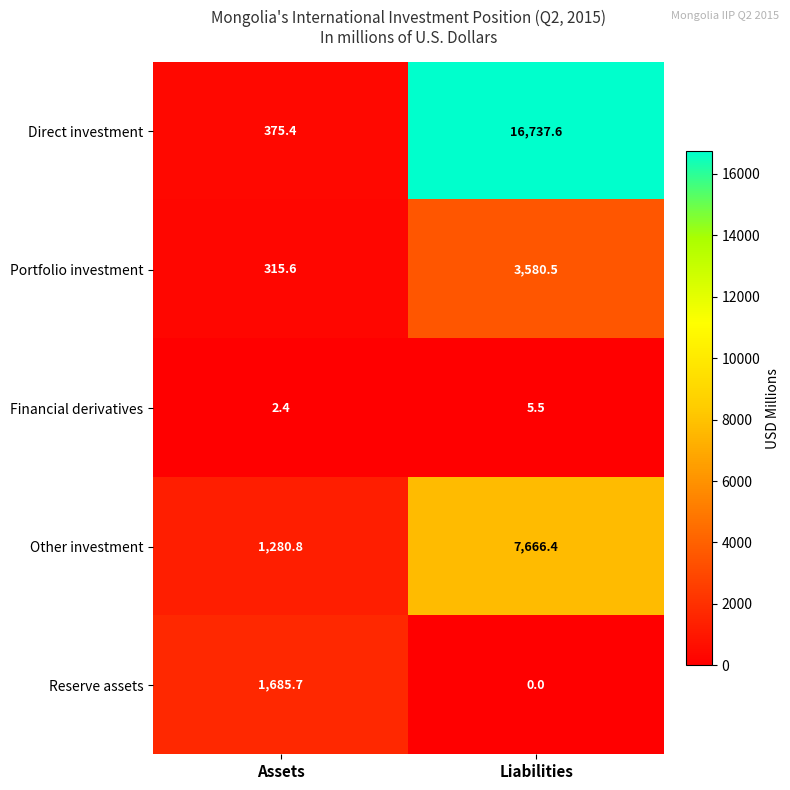

What is the sum of all Portfolio investment values?

3896.1